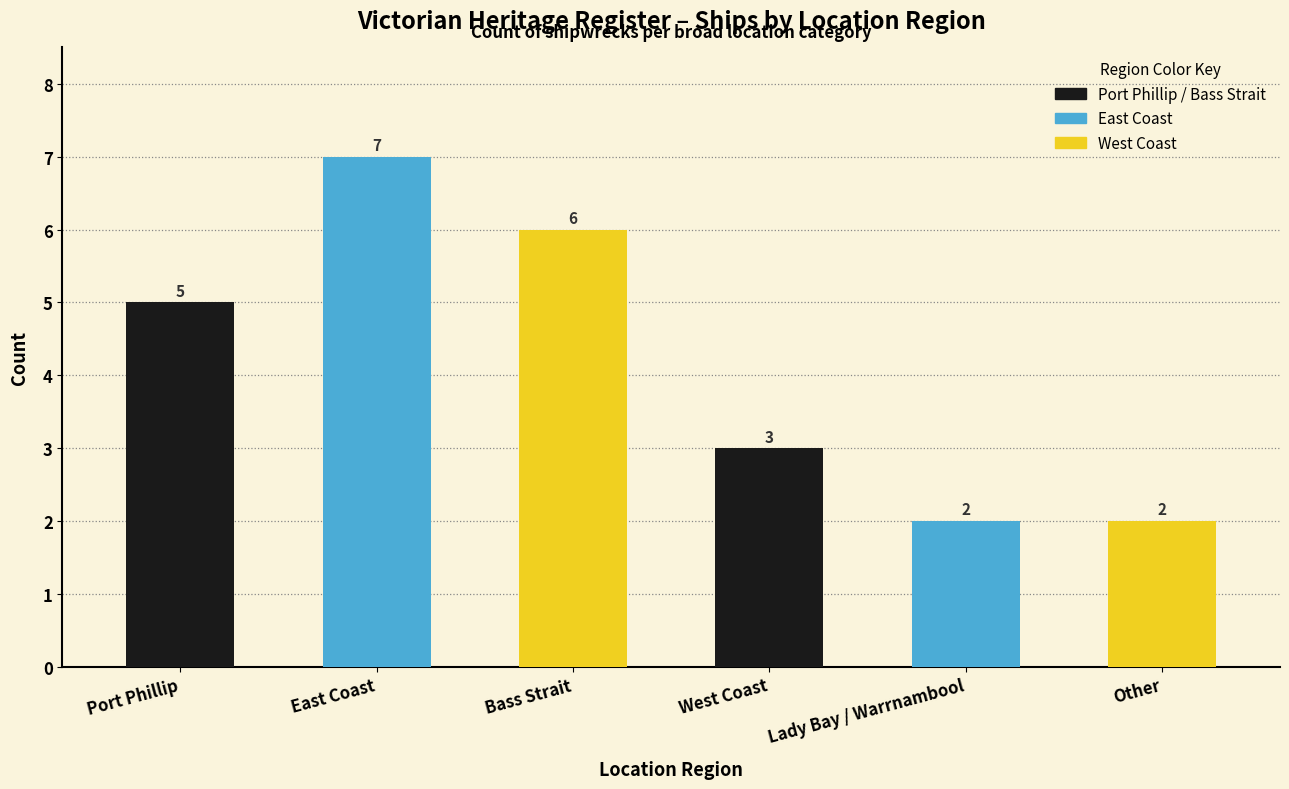

What is the label of the 2nd bar from the right?

Lady Bay / Warrnambool